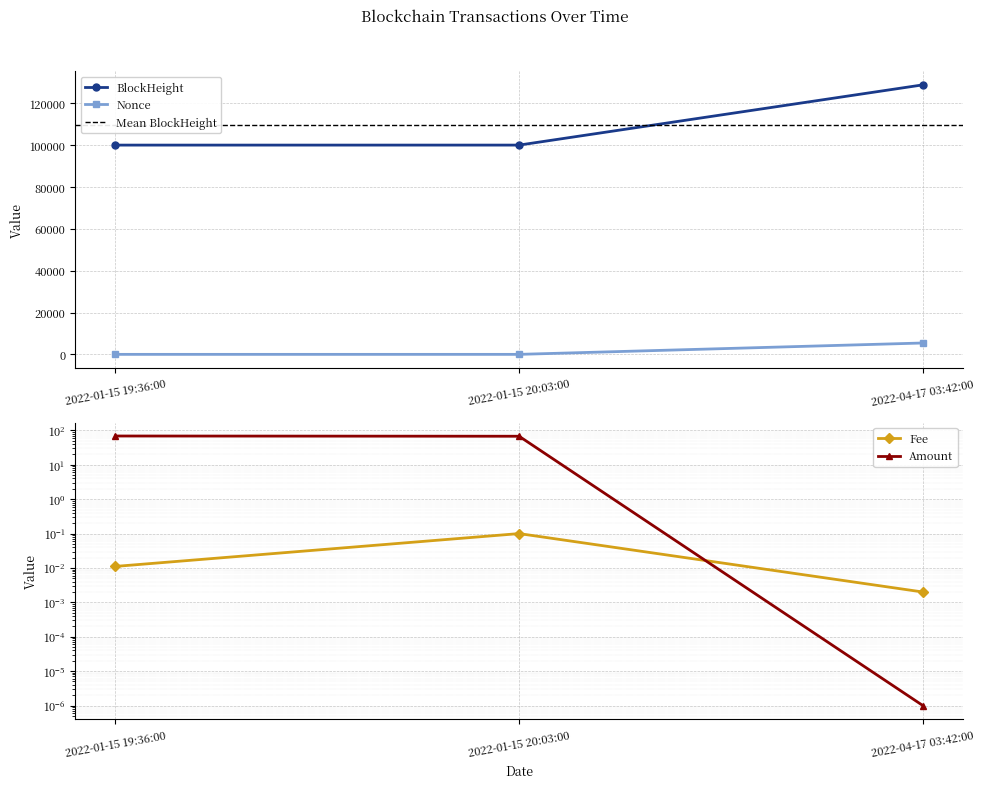

Between 2022-01-15 19:36:00 and 2022-01-15 20:03:00, which series saw the biggest shift?

BlockHeight